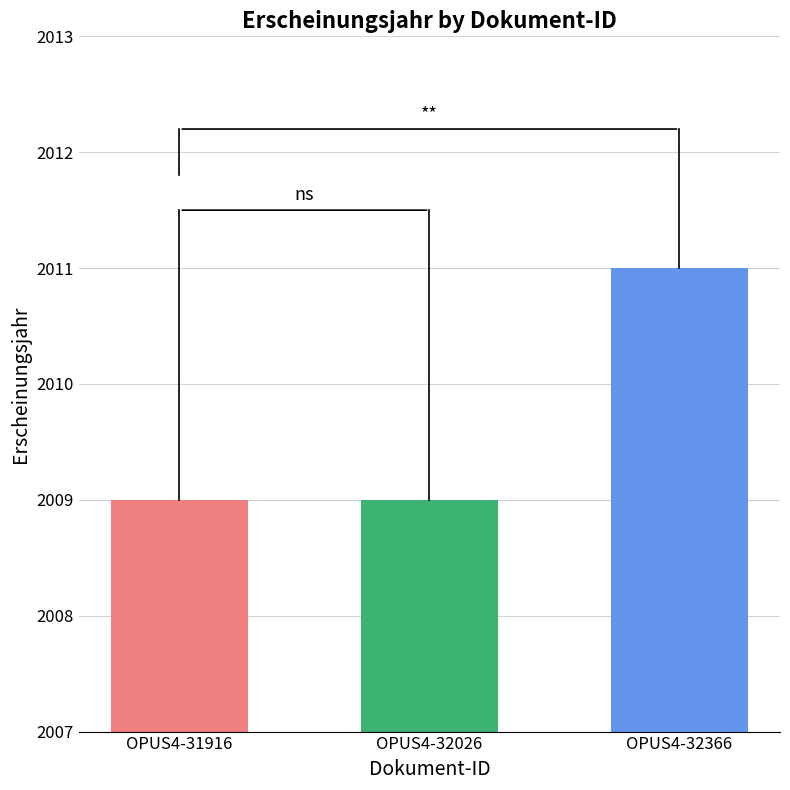

Reading left to right, what are all the values shown in this chart?

2009	2009	2011